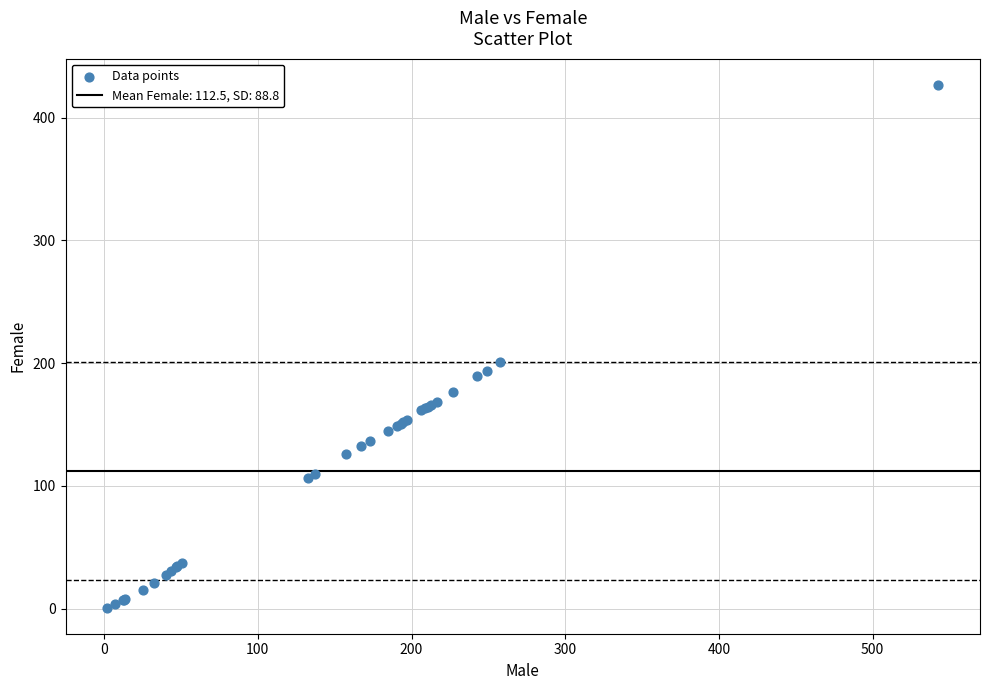

What Y value in the scatter plot is closest to 213?

201.3